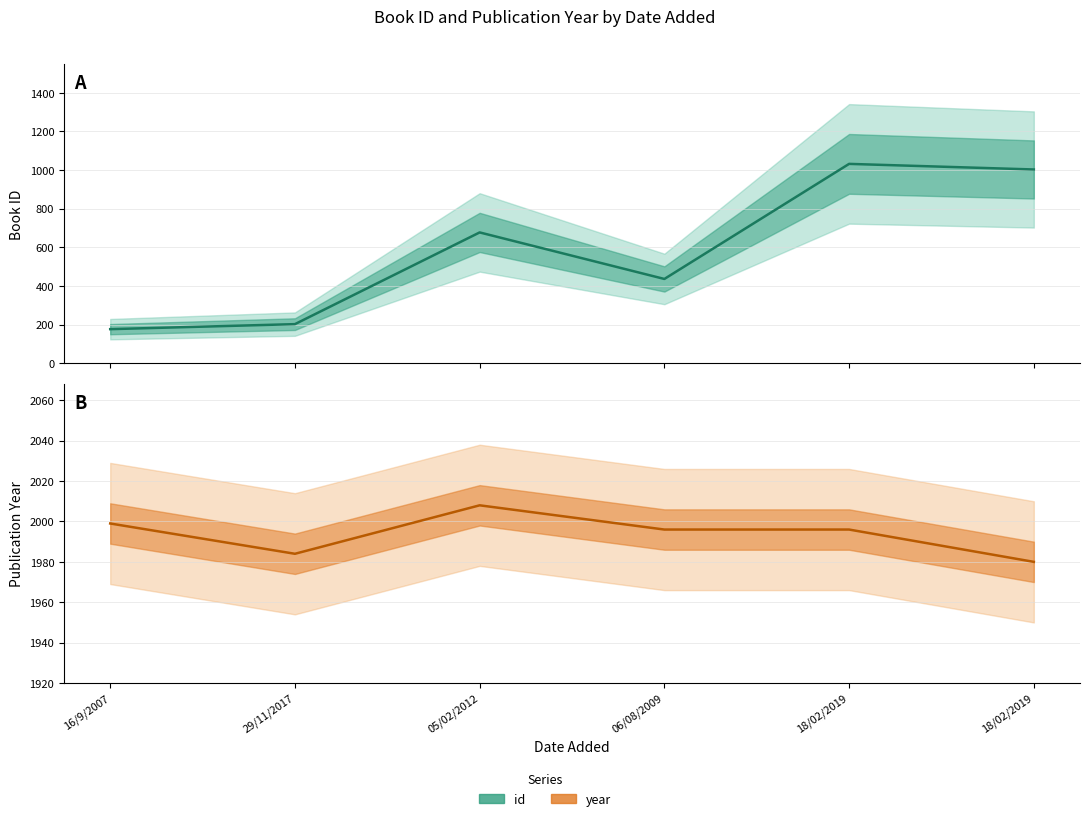

What is the value of the year point at the 3rd from the left?

2008